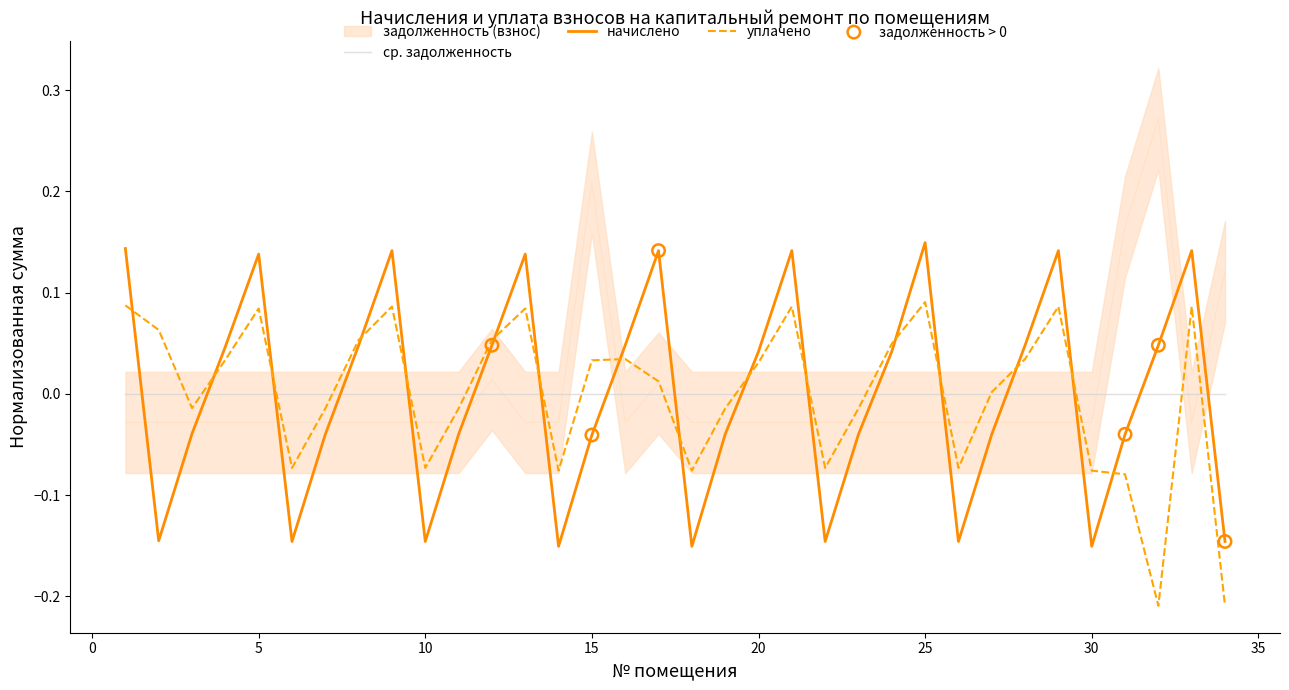

What is the total value across all series at 28?

0.1